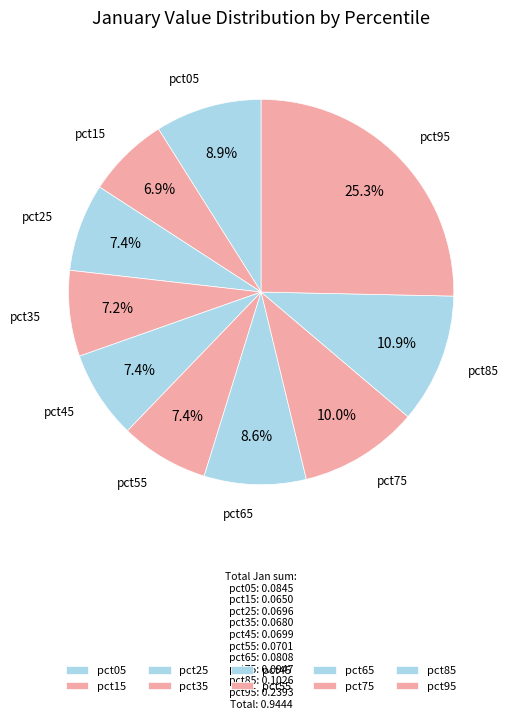

Count the number of slices in the pie.

10